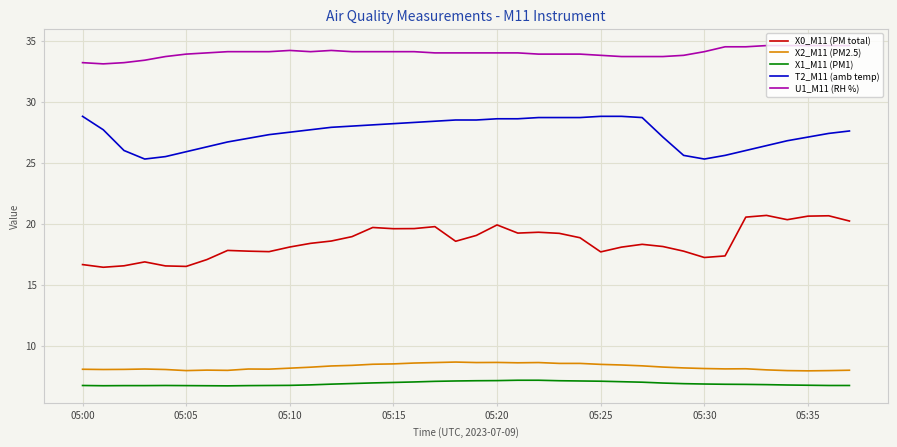

Rank the series by their maximum value, from lowest to highest.

X1_M11 (PM1), X2_M11 (PM2.5), X0_M11 (PM total), T2_M11 (amb temp), U1_M11 (RH %)